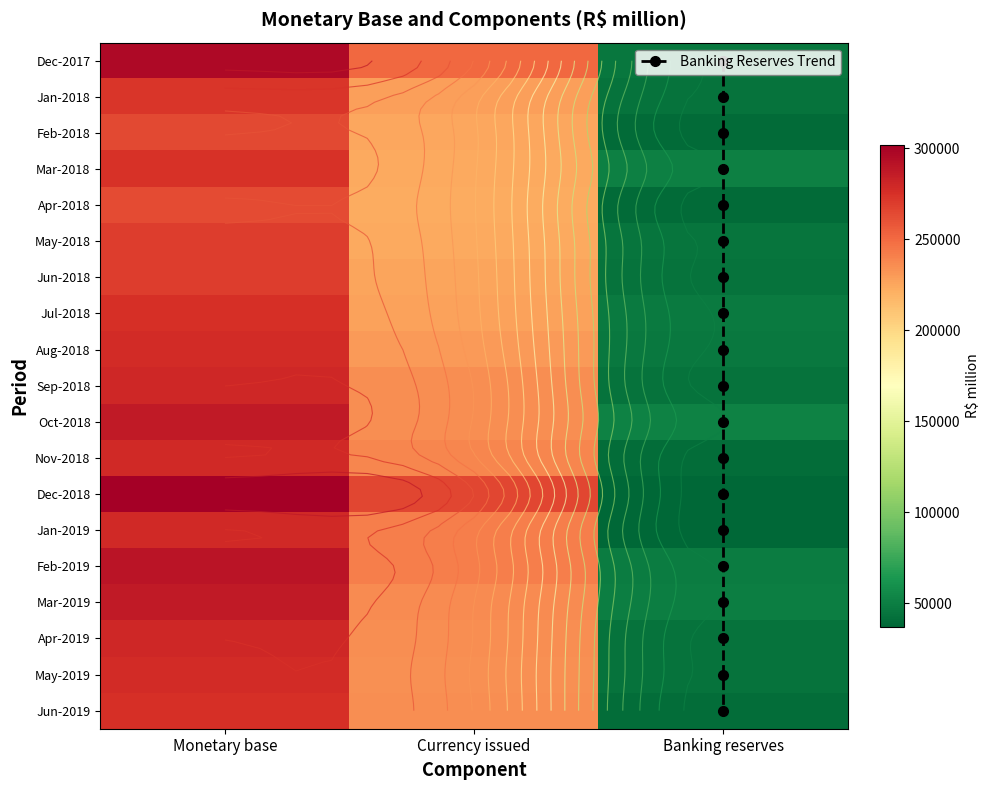

Between Monetary base and Currency issued, which is larger?

Monetary base